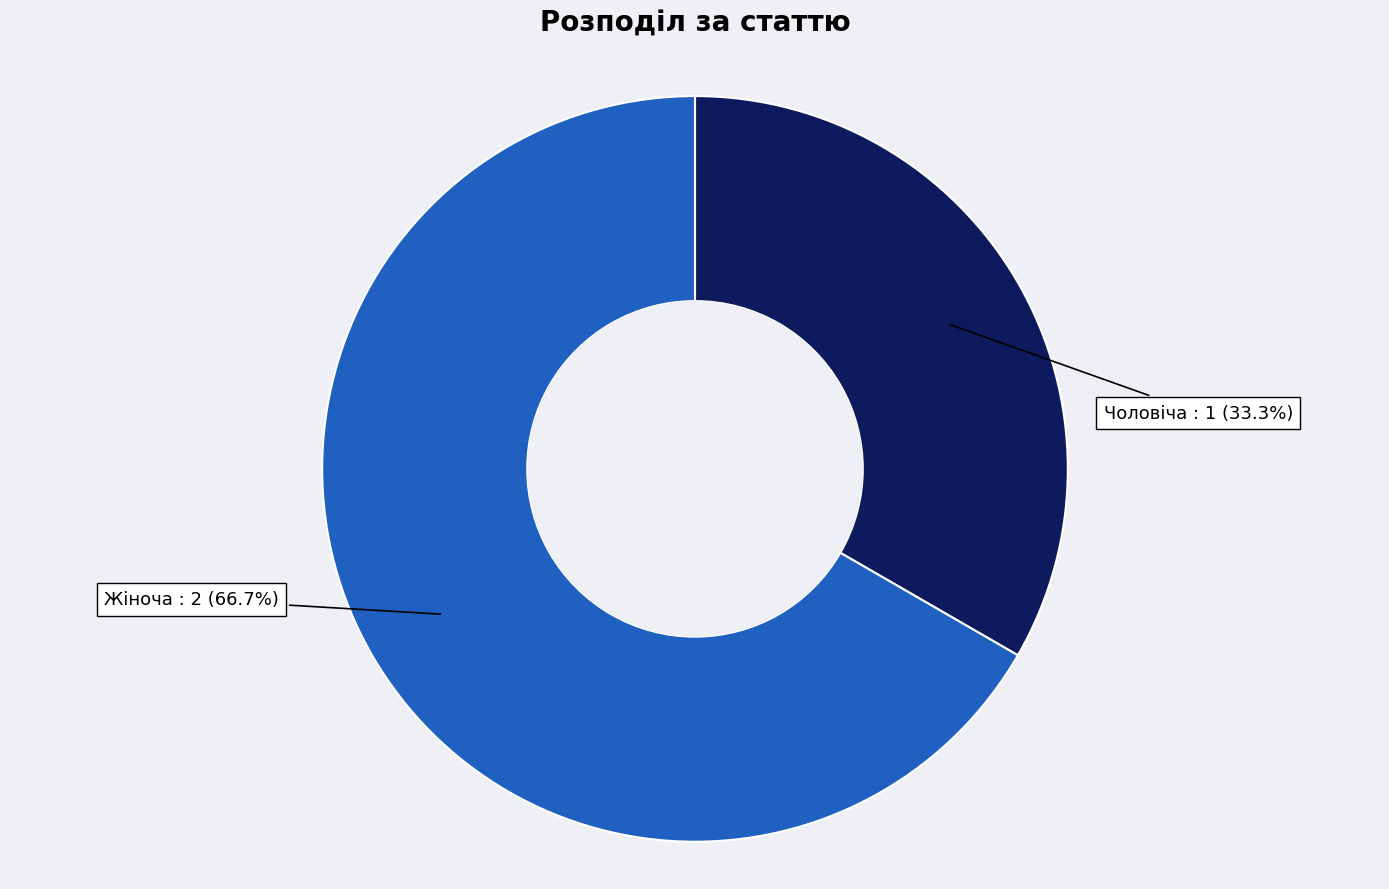

Is there a majority slice in this chart?

Yes